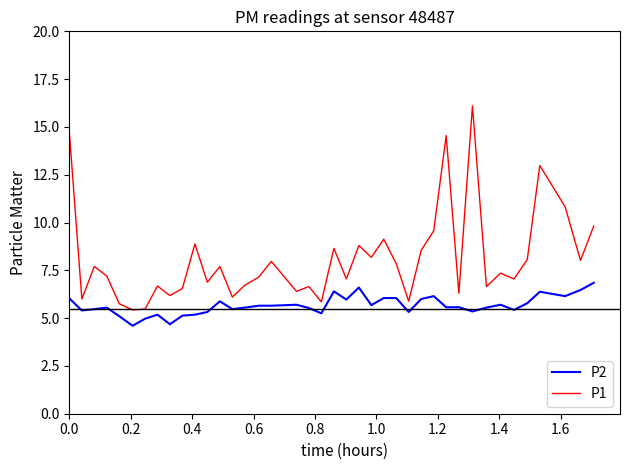

True or false: P1 and P2 intersect in this chart.

False